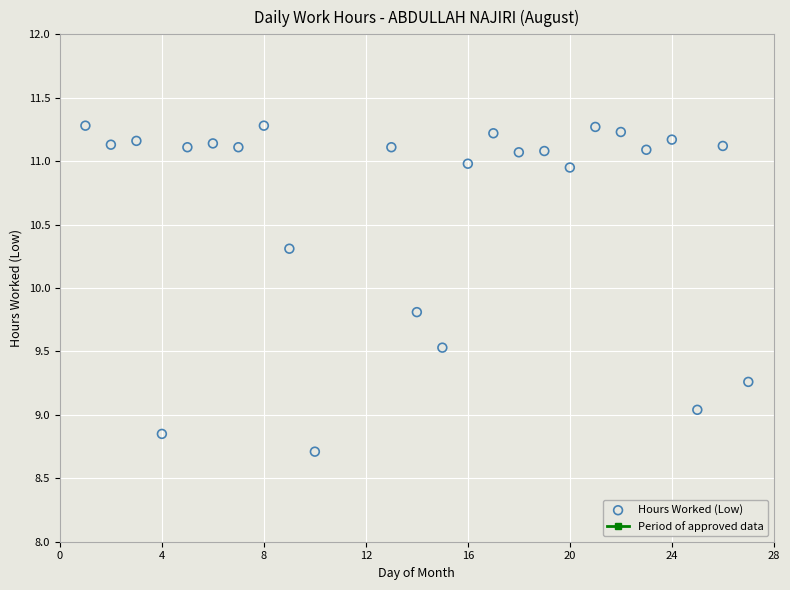

What is the range of Y values (max minus min)?

2.6